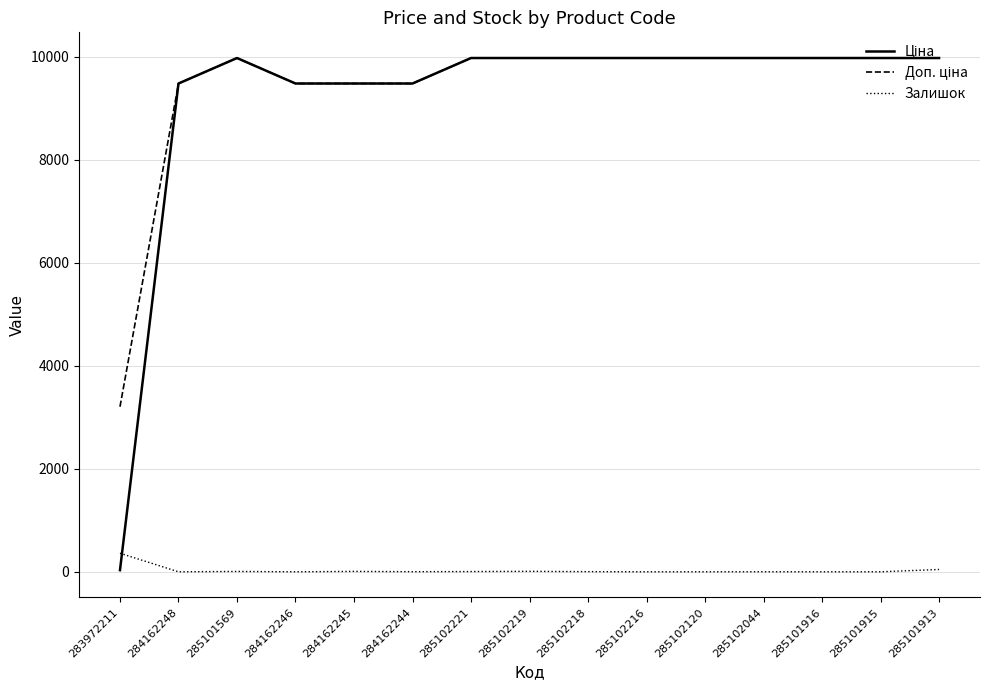

What is the maximum value for Залишок?

360.0